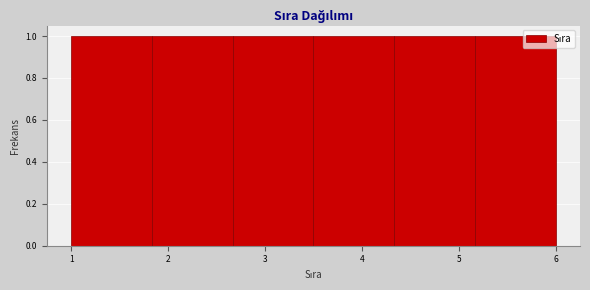

Reading left to right, list every bar in this chart as the range it spans on the x-axis followed by its height. Neither the bar edges nor the heights are printed on the chart, so give them approximately, as read against the axes.

1.0 to 1.8: 1
1.8 to 2.7: 1
2.7 to 3.5: 1
3.5 to 4.3: 1
4.3 to 5.2: 1
5.2 to 6.0: 1